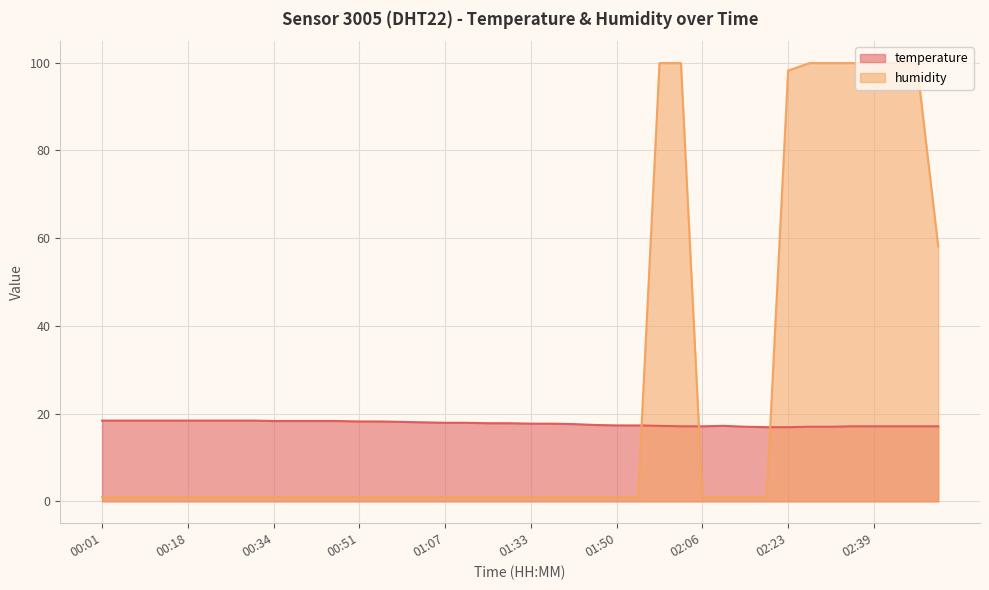

List the labels in order of temperature value, largest first.

00:01, 00:05, 00:09, 00:13, 00:18, 00:22, 00:26, 00:30, 00:34, 00:38, 00:42, 00:47, 00:51, 00:55, 00:59, 01:03, 01:07, 01:12, 01:16, 01:20, 01:33, 01:37, 01:41, 01:46, 01:50, 01:54, 01:58, 02:10, 02:02, 02:06, 02:35, 02:39, 02:44, 02:48, 02:52, 02:15, 02:27, 02:31, 02:19, 02:23